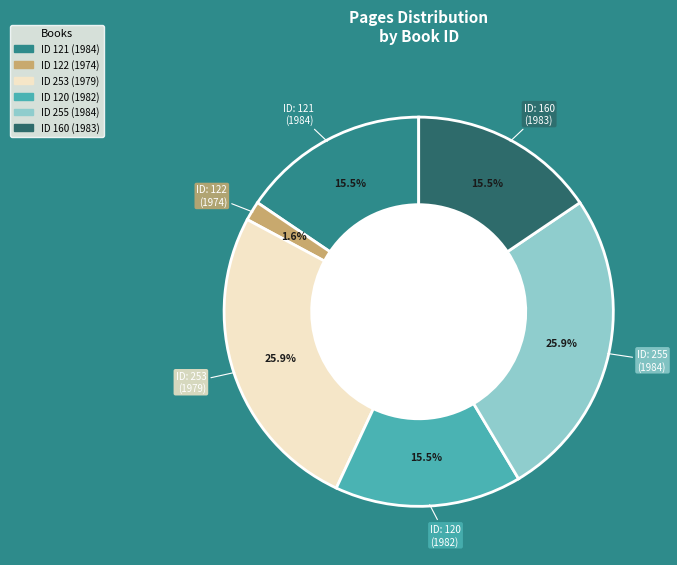

Is there a majority slice in this chart?

No